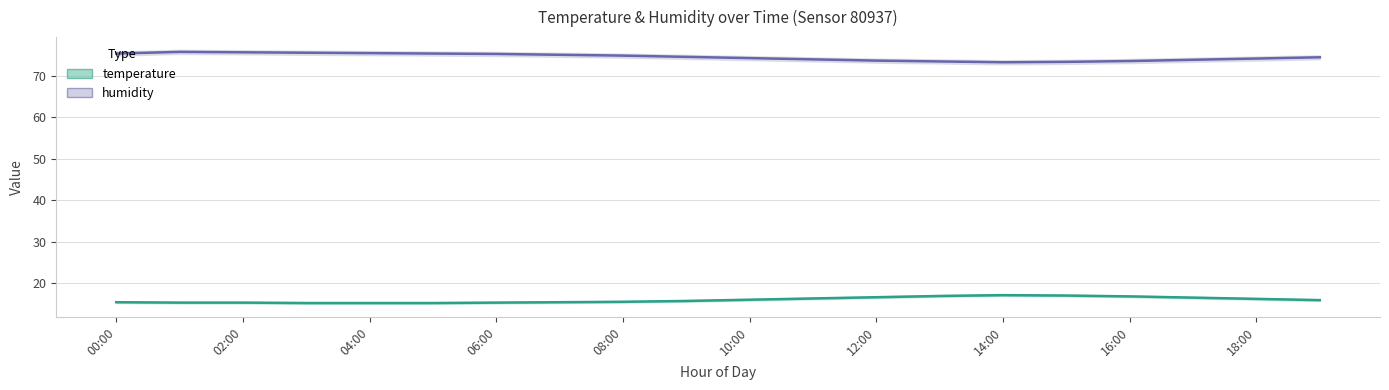

What is the average value of the temperature series?

16.0